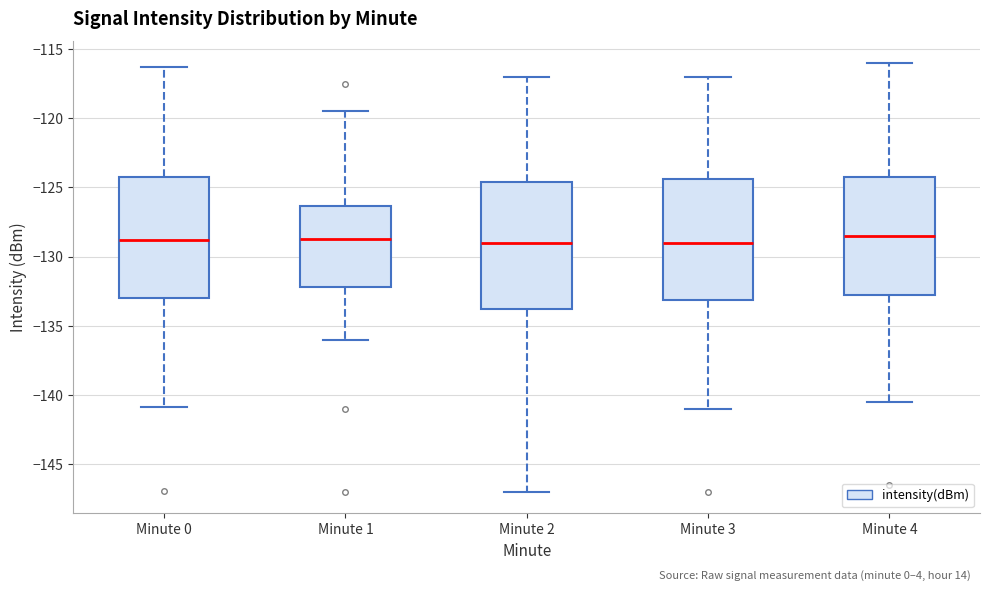

Reading left to right, read every box against the y-axis: the position of its median line, the range the box covers, and the ends of its whiskers. The values are not printed on the chart, so give them approximately, as read against the axis.

Minute 0: median -129.0, box -133.0 to -124.5, whiskers -141.0 to -116.5
Minute 1: median -128.5, box -132.0 to -126.5, whiskers -136.0 to -119.5
Minute 2: median -129.0, box -133.5 to -124.5, whiskers -147.0 to -117.0
Minute 3: median -129.0, box -133.0 to -124.5, whiskers -141.0 to -117.0
Minute 4: median -128.5, box -132.5 to -124.0, whiskers -140.5 to -116.0